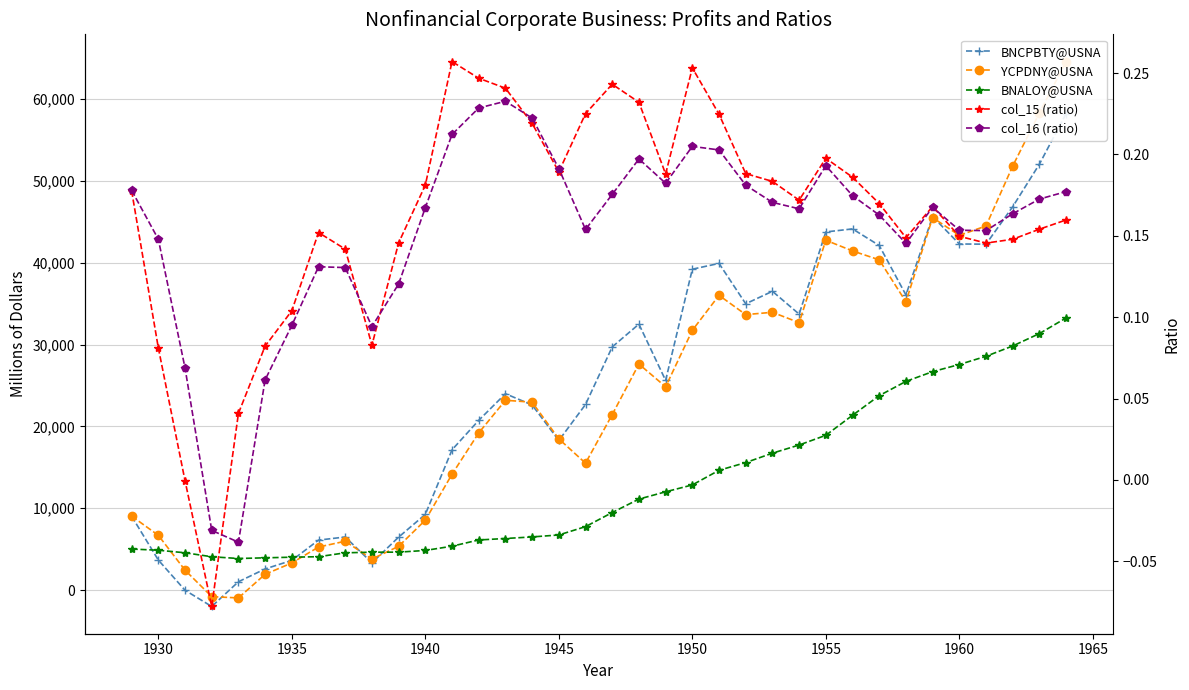

What is the difference between the maximum and minimum values in the col_15 (ratio) series?

0.3